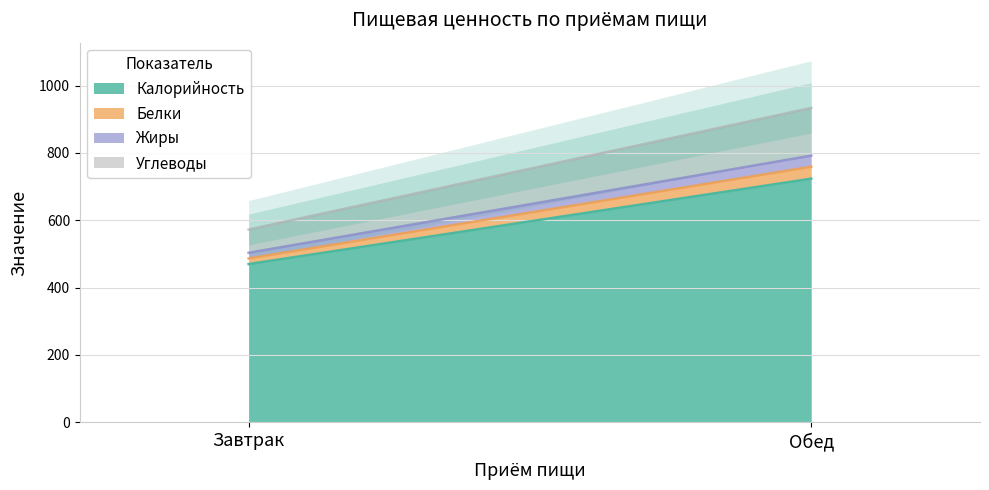

What is the sum of all Калорийность values?

1193.7